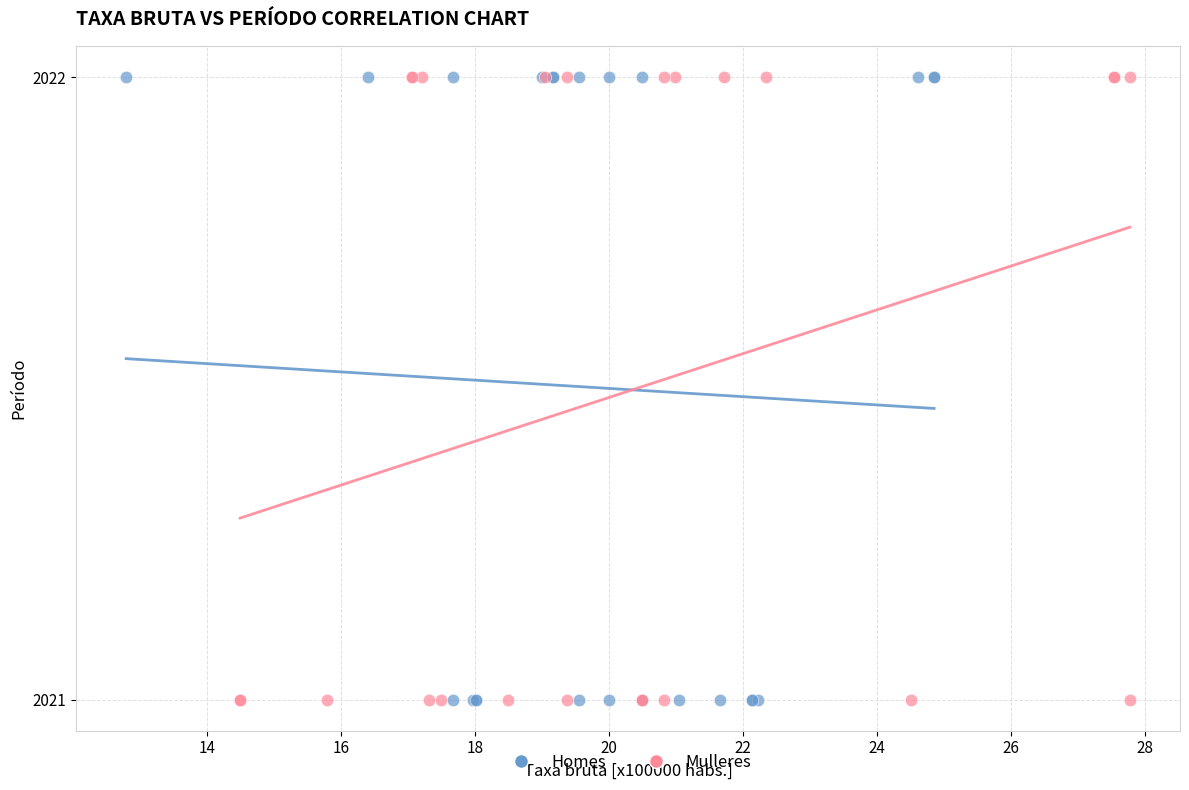

What are all the series names shown in the legend?

Homes, Mulleres